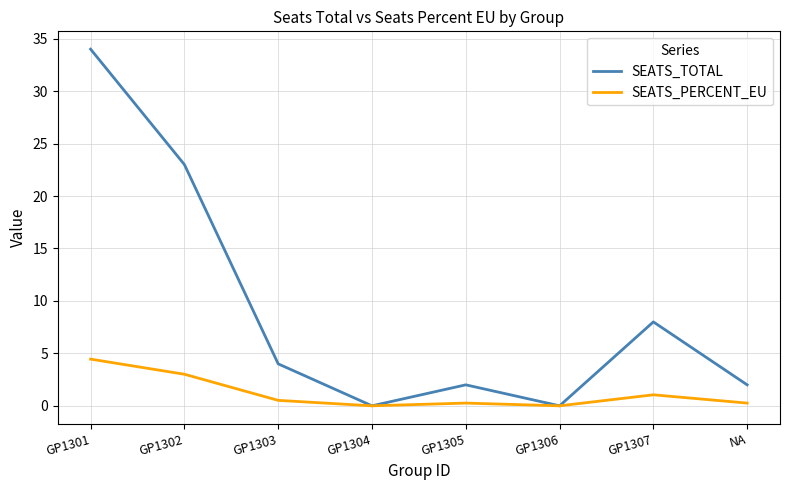

List the series in order of their peak value, highest first.

SEATS_TOTAL, SEATS_PERCENT_EU